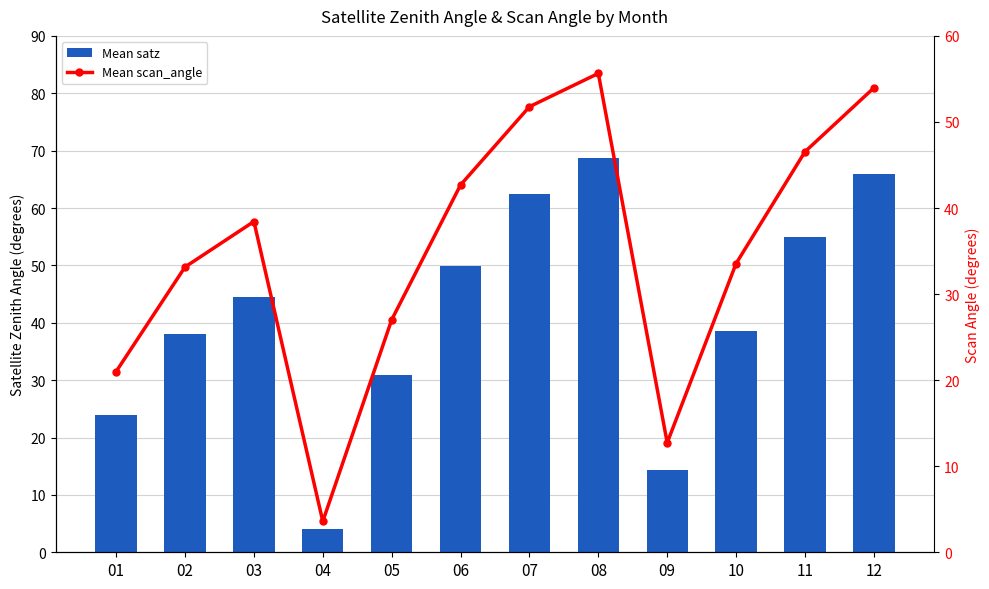

Are the bars grouped side by side (vs. stacked)?

Yes